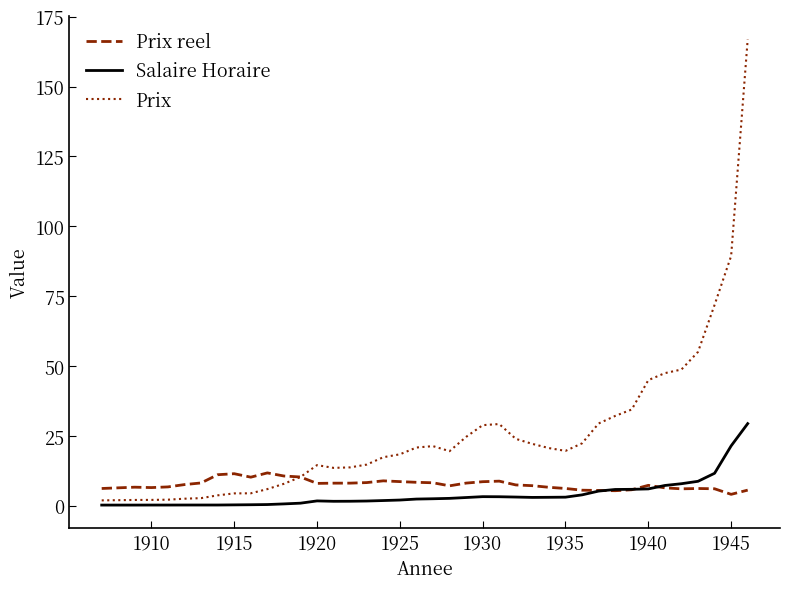

What is the greatest value displayed?

166.9